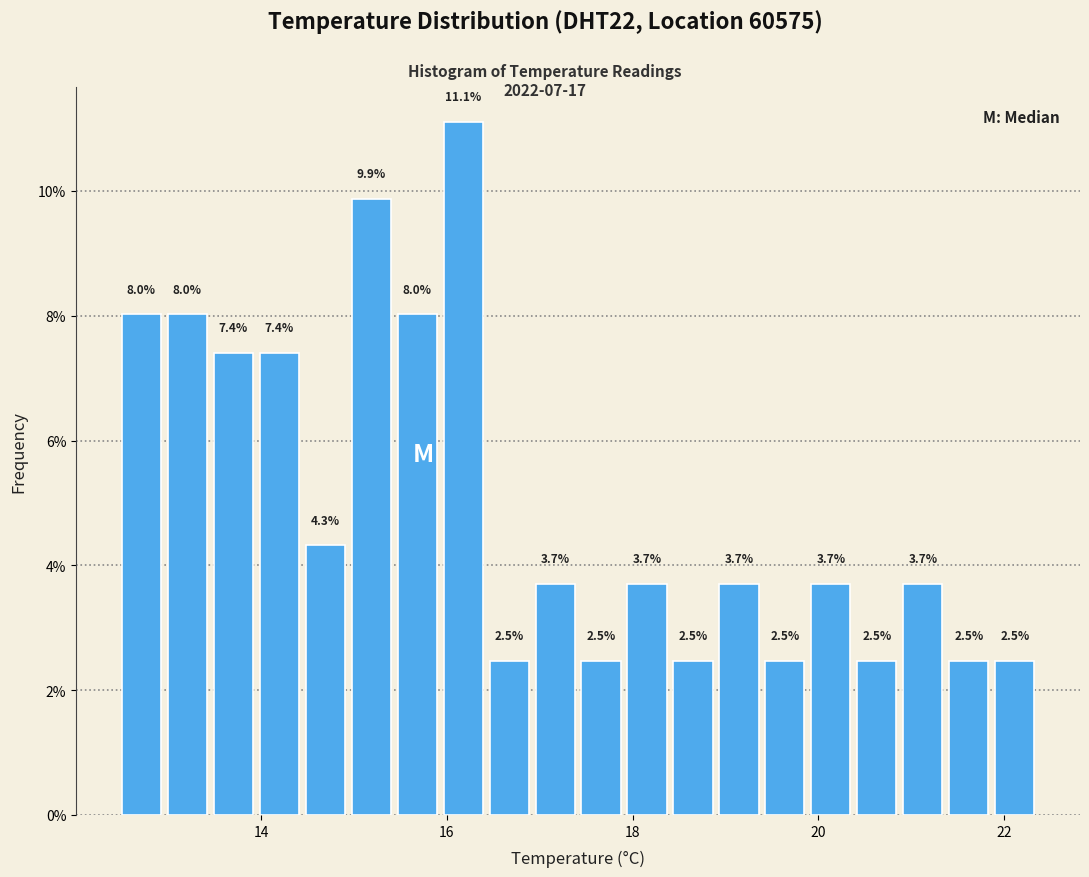

Around what value on the x-axis is the tallest bar? Give the approximate position of its centre, as read against the axis.

16.2